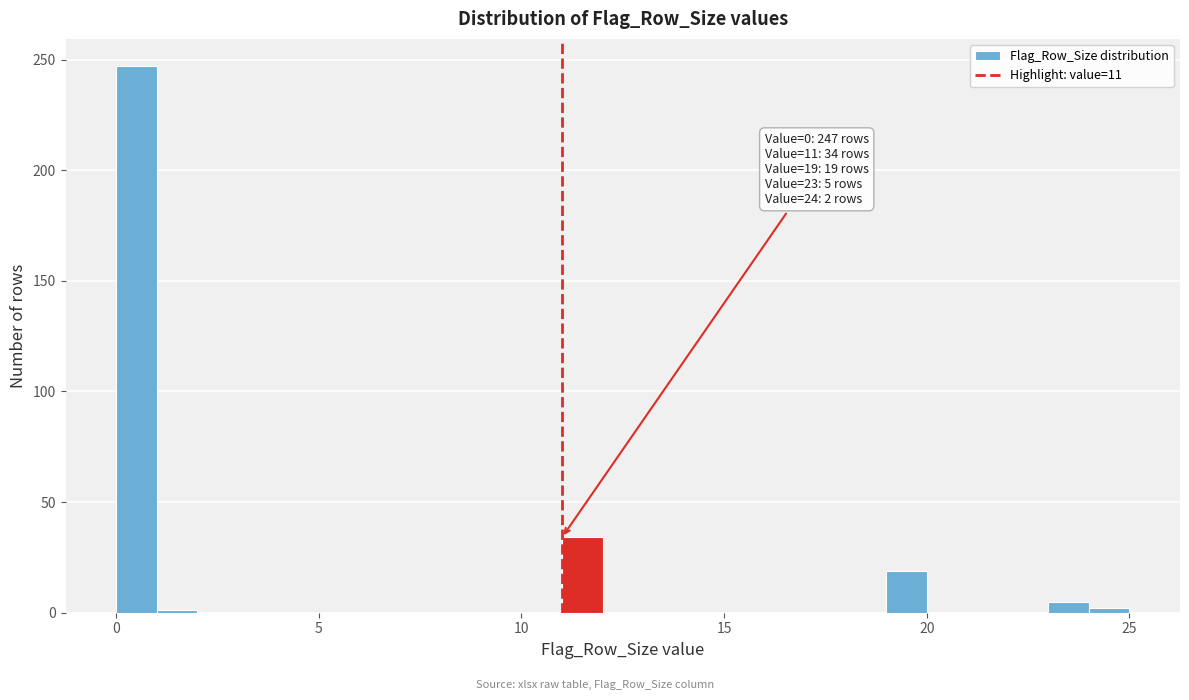

Around what value on the x-axis is the tallest bar? Give the approximate position of its centre, as read against the axis.

0.5